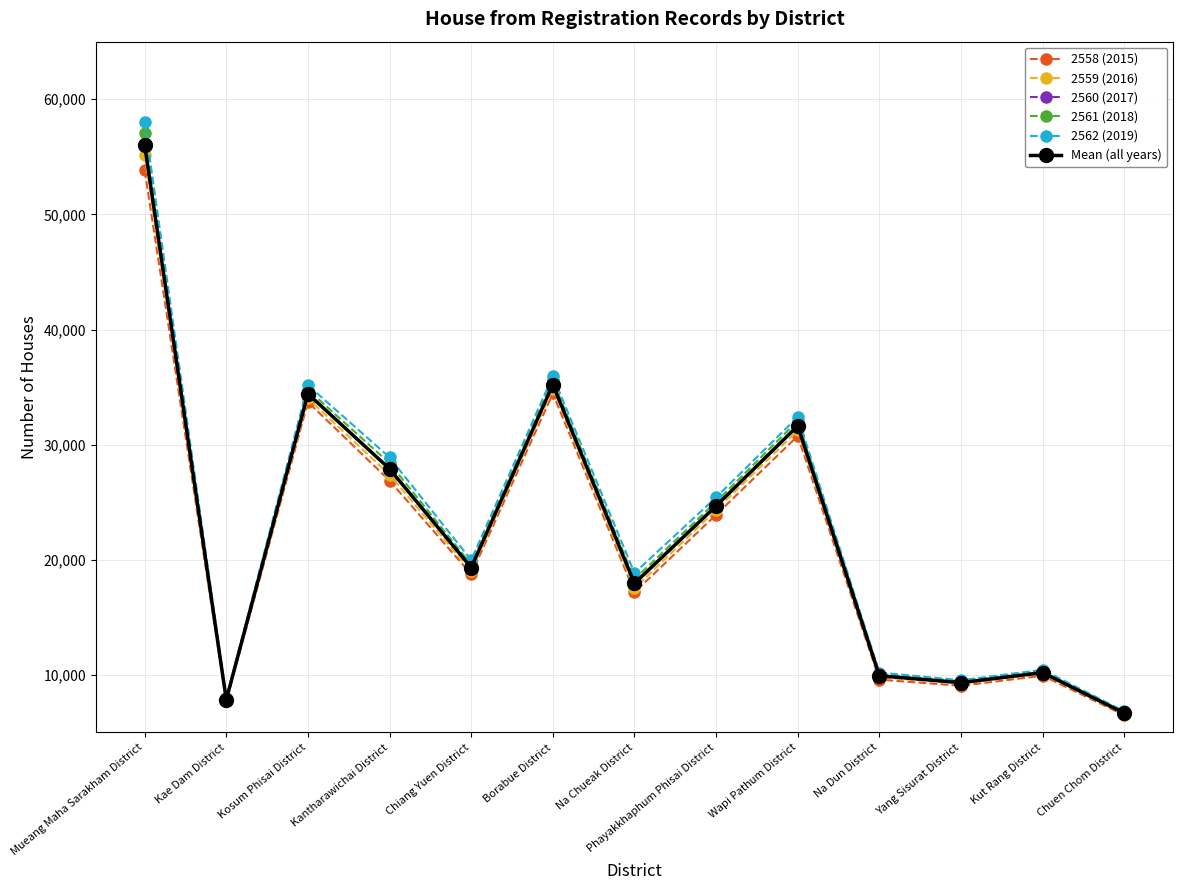

What is the difference between the second highest and minimum values in the Mean (all years) series?

28543.0